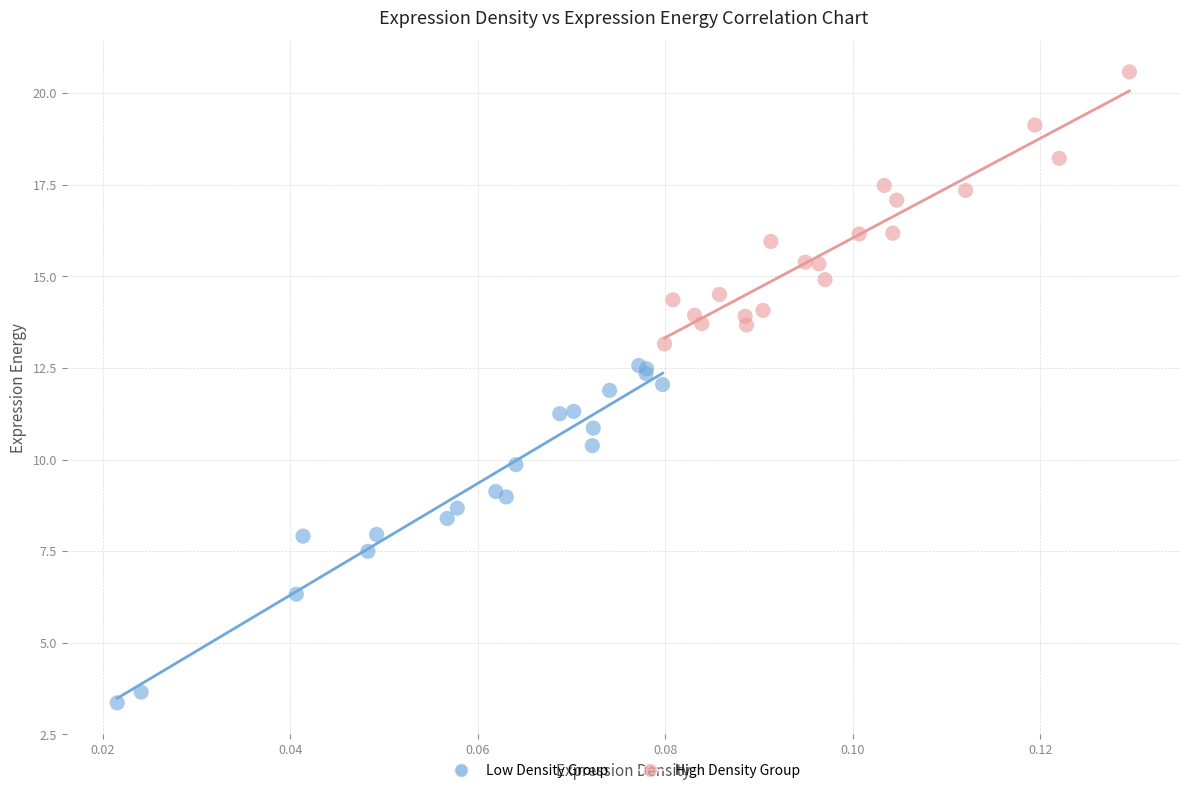

Which series has the widest spread of Y values?

Low Density Group